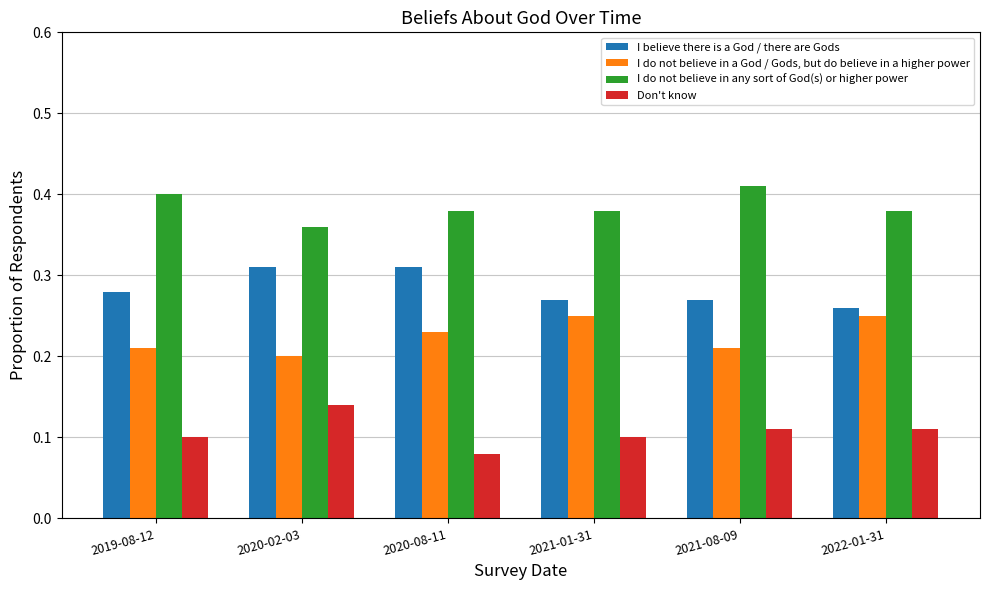

Does the chart contain any negative values?

No